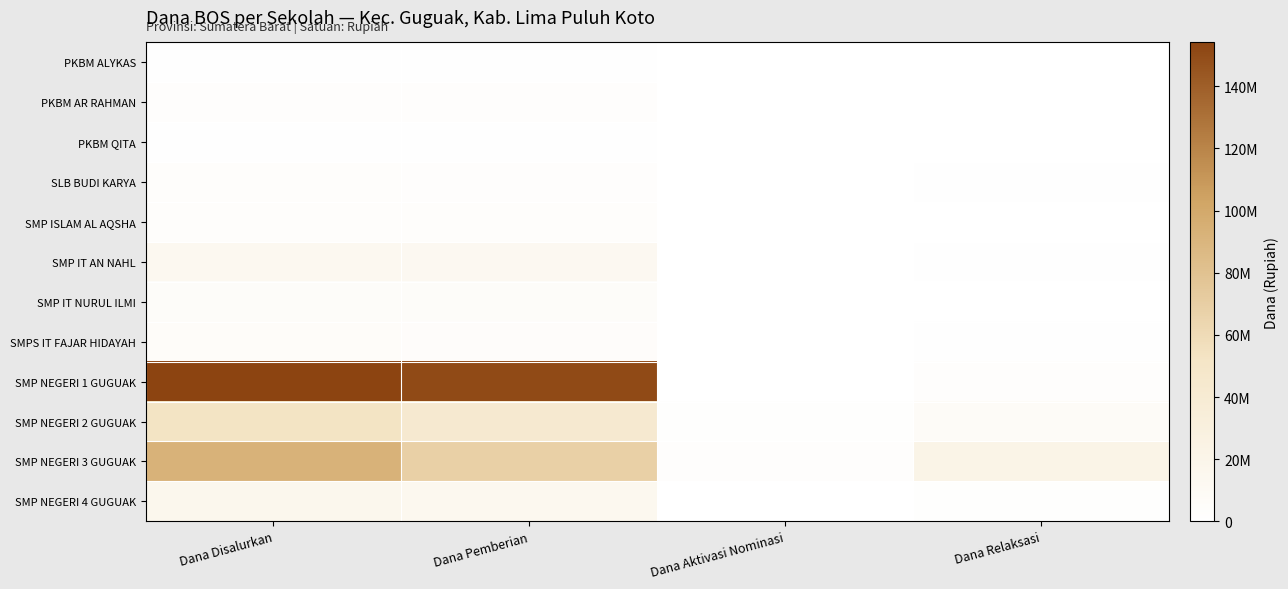

Reading left to right, what are all the values shown in this chart?

PKBM ALYKAS: Dana Disalurkan=750000	Dana Pemberian=750000	Dana Aktivasi Nominasi=0	Dana Relaksasi=0
PKBM AR RAHMAN: Dana Disalurkan=3000000	Dana Pemberian=3000000	Dana Aktivasi Nominasi=0	Dana Relaksasi=0
PKBM QITA: Dana Disalurkan=750000	Dana Pemberian=750000	Dana Aktivasi Nominasi=0	Dana Relaksasi=0
SLB BUDI KARYA: Dana Disalurkan=4125000	Dana Pemberian=3000000	Dana Aktivasi Nominasi=0	Dana Relaksasi=1125000
SMP ISLAM AL AQSHA: Dana Disalurkan=3750000	Dana Pemberian=3750000	Dana Aktivasi Nominasi=0	Dana Relaksasi=0
SMP IT AN NAHL: Dana Disalurkan=13500000	Dana Pemberian=12750000	Dana Aktivasi Nominasi=0	Dana Relaksasi=750000
SMP IT NURUL ILMI: Dana Disalurkan=6000000	Dana Pemberian=5625000	Dana Aktivasi Nominasi=0	Dana Relaksasi=375000
SMPS IT FAJAR HIDAYAH: Dana Disalurkan=5250000	Dana Pemberian=4500000	Dana Aktivasi Nominasi=0	Dana Relaksasi=750000
SMP NEGERI 1 GUGUAK: Dana Disalurkan=154125000	Dana Pemberian=150750000	Dana Aktivasi Nominasi=375000	Dana Relaksasi=3000000
SMP NEGERI 2 GUGUAK: Dana Disalurkan=52500000	Dana Pemberian=43125000	Dana Aktivasi Nominasi=1875000	Dana Relaksasi=7500000
SMP NEGERI 3 GUGUAK: Dana Disalurkan=92625000	Dana Pemberian=68250000	Dana Aktivasi Nominasi=2625000	Dana Relaksasi=21750000
SMP NEGERI 4 GUGUAK: Dana Disalurkan=15750000	Dana Pemberian=14250000	Dana Aktivasi Nominasi=0	Dana Relaksasi=1500000